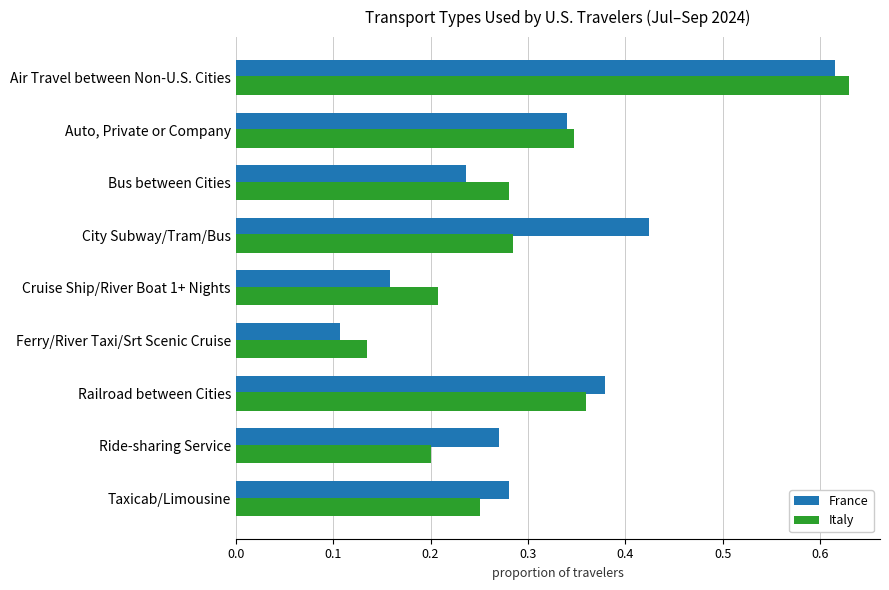

At how many categories does at least one series exceed 0?

9